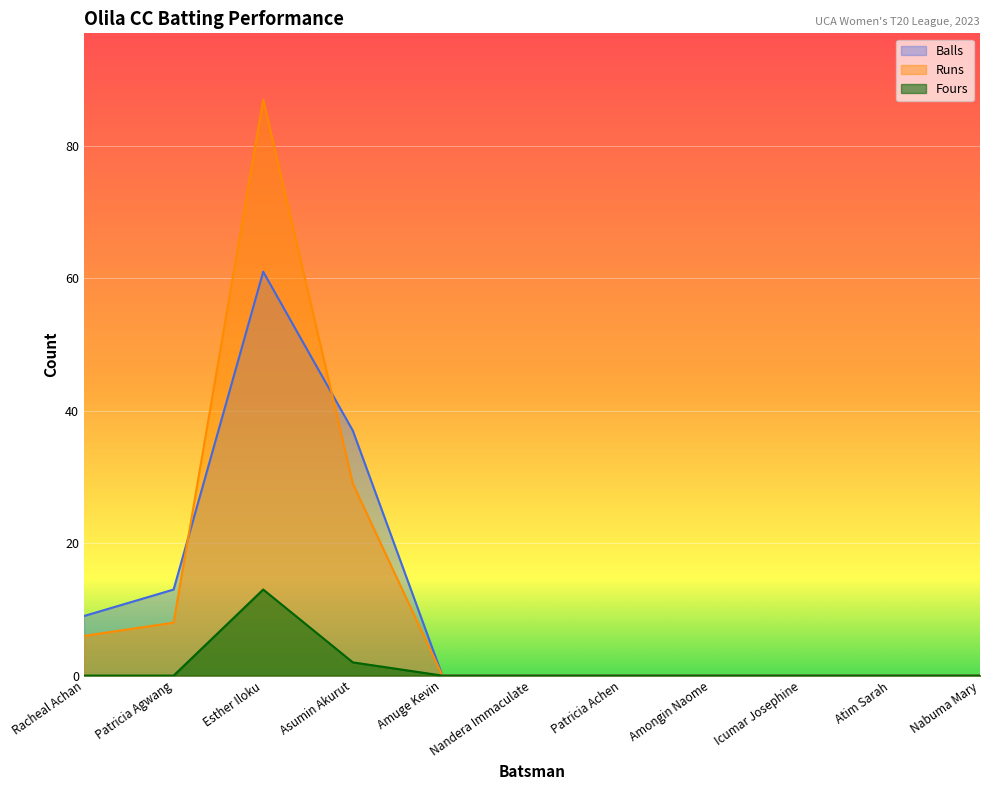

True or false: Fours has a value of -8 at Atim Sarah.

False